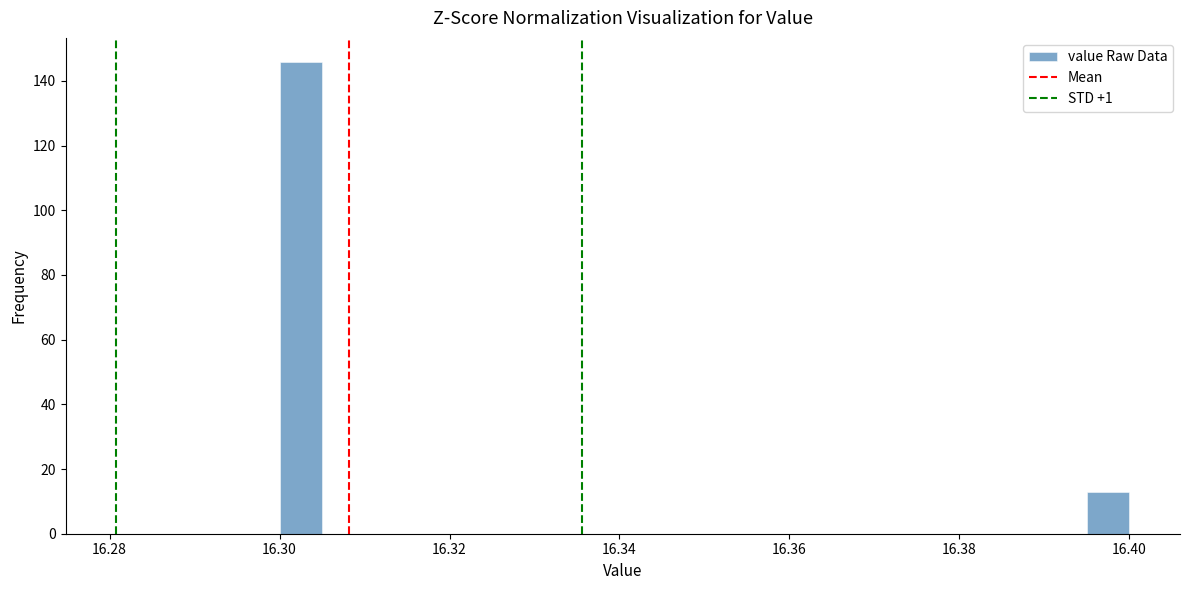

Around what value on the x-axis is the tallest bar? Give the approximate position of its centre, as read against the axis.

16.302